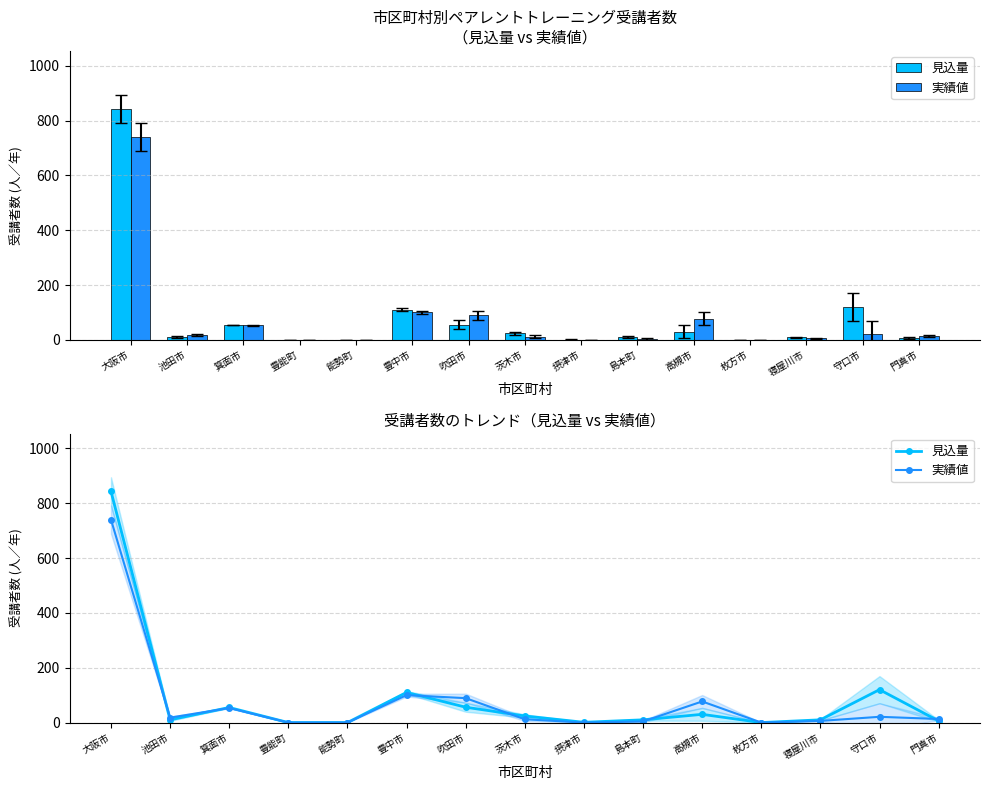

What are all the series names shown in the legend?

見込量, 実績値